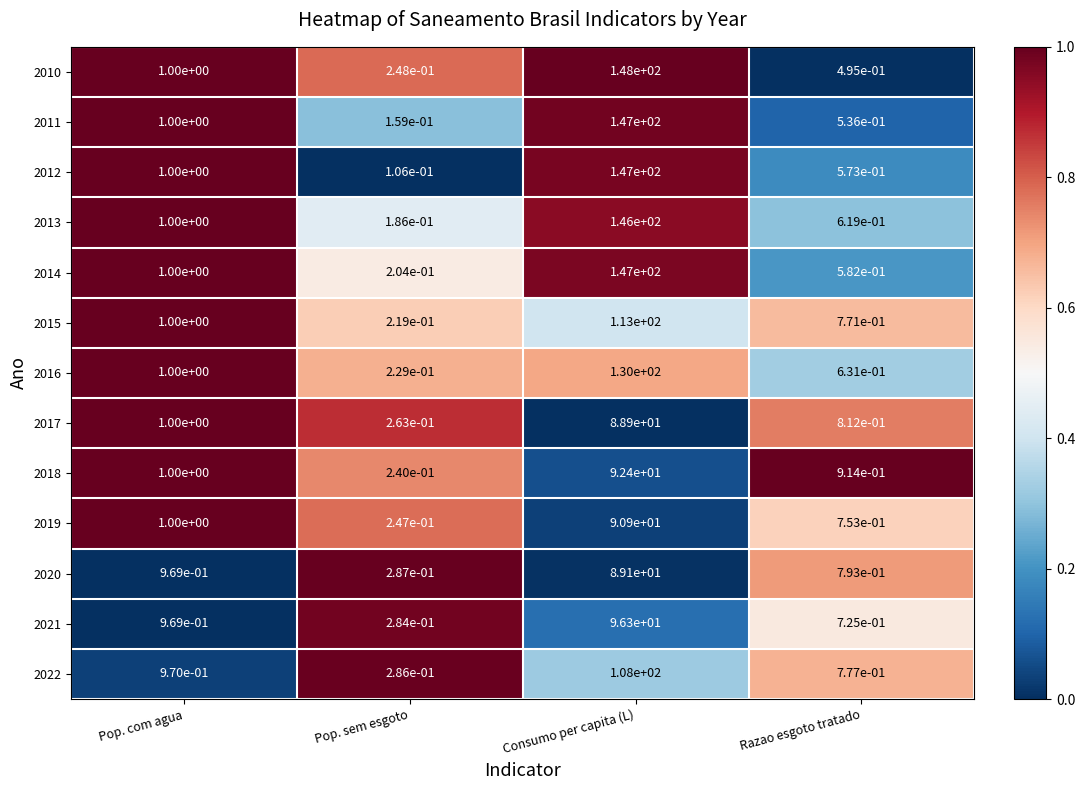

Where is 2015 nearest to the value 56?

Pop. com agua